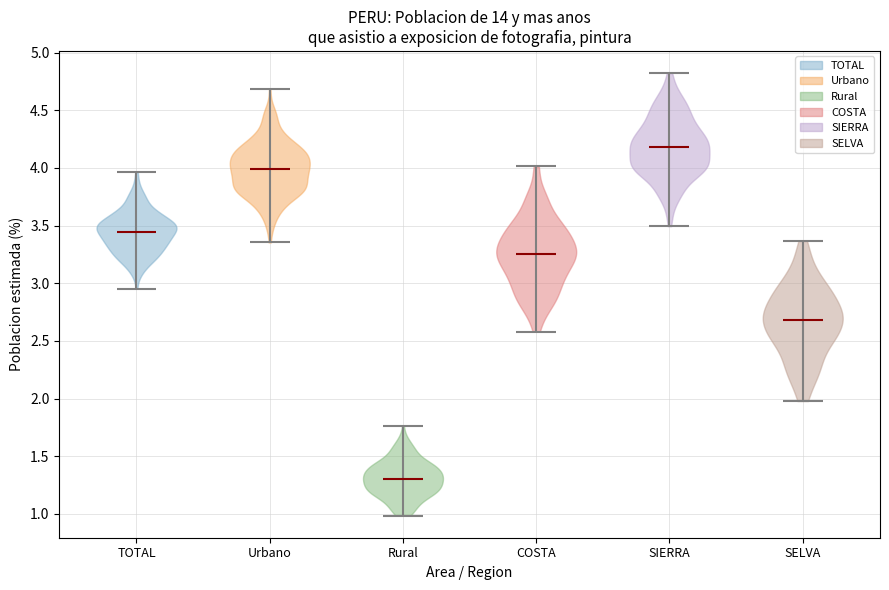

What is the highest point the violin for TOTAL reaches on the y-axis? The values are not printed on the chart, so give them approximately, as read against the axis.

3.95